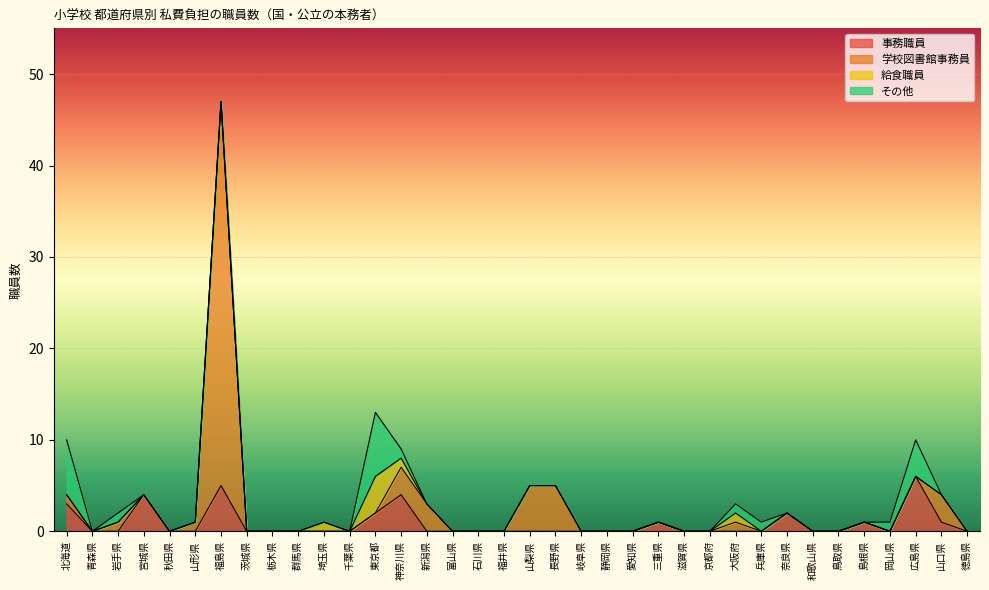

True or false: 事務職員 and 学校図書館事務員 cross at least once.

False